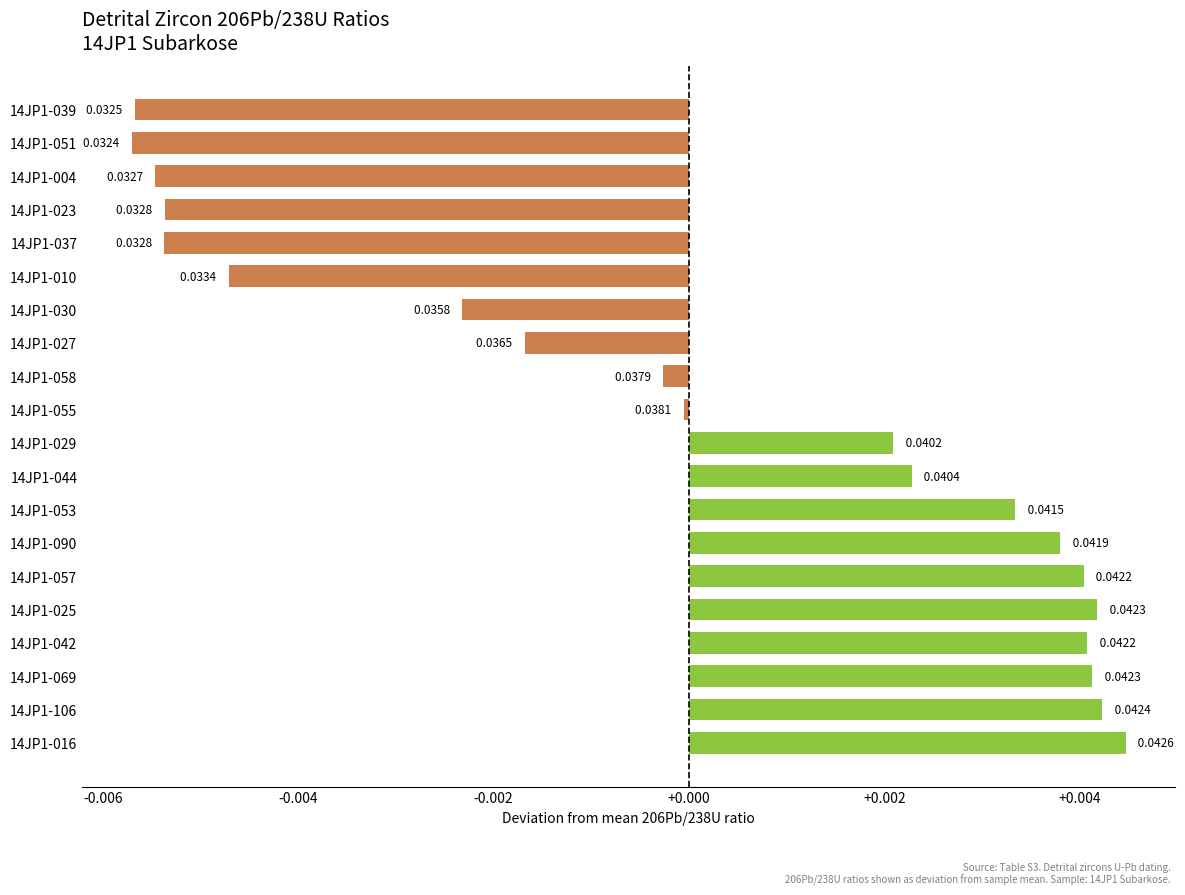

The chart shows a value of 0.0 at 14JP1-025. True or false?

False